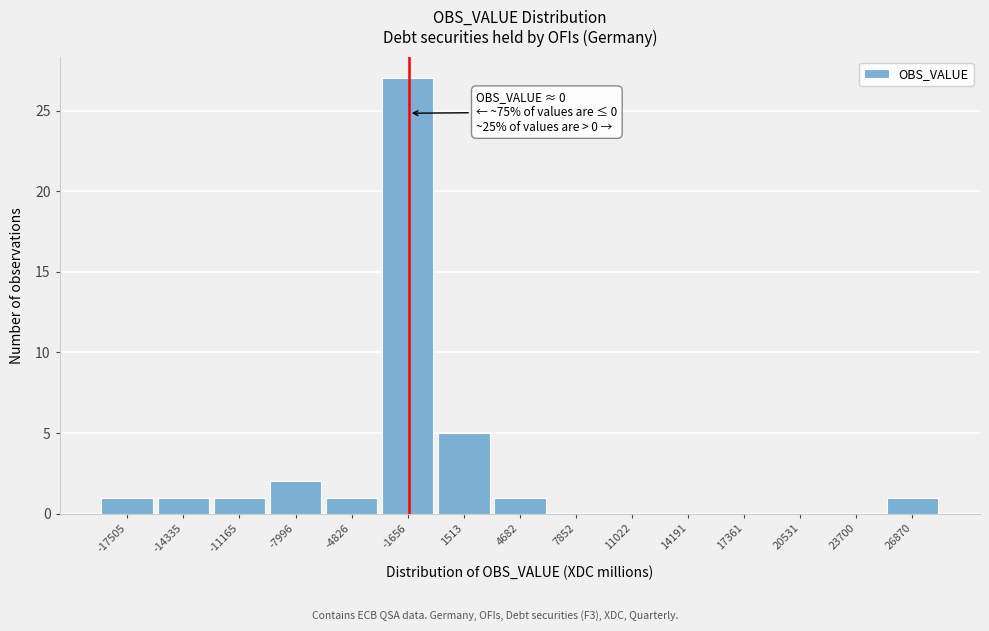

Reading right to left, extract all data points from this chart.

26870=1	23700=0	20531=0	17361=0	14191=0	11022=0	7852=0	4682=1	1513=5	-1656=27	-4826=1	-7996=2	-11165=1	-14335=1	-17505=1